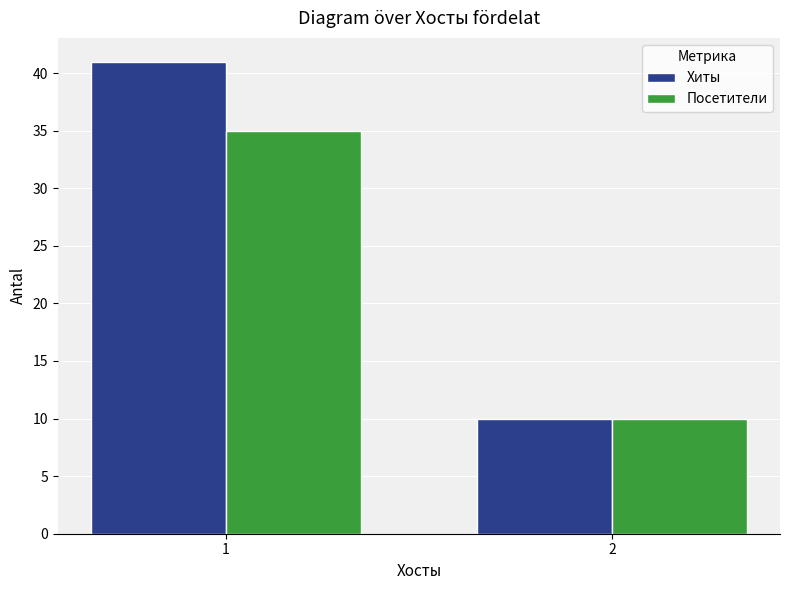

Is the value of Хиты at 2 greater than the value of Посетители at 1?

No